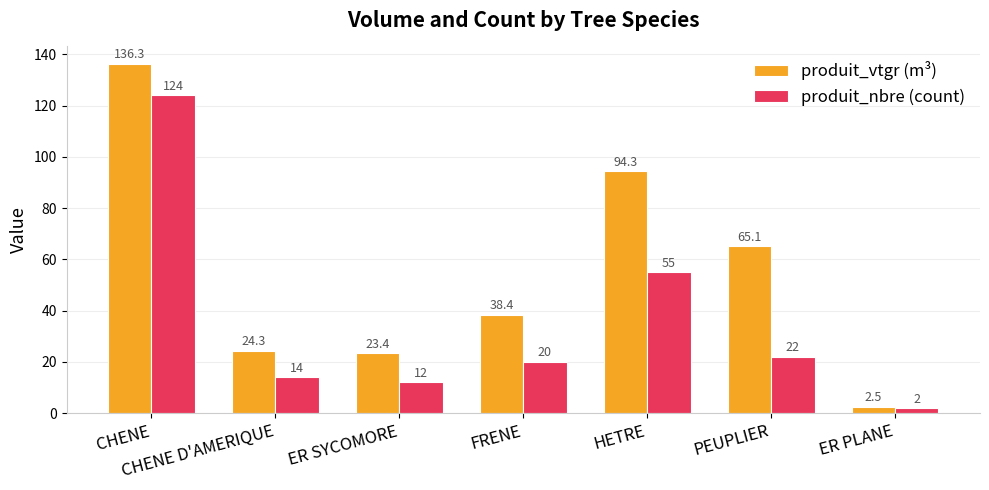

True or false: produit_vtgr (m³) has a value of 214.2 at CHENE.

False